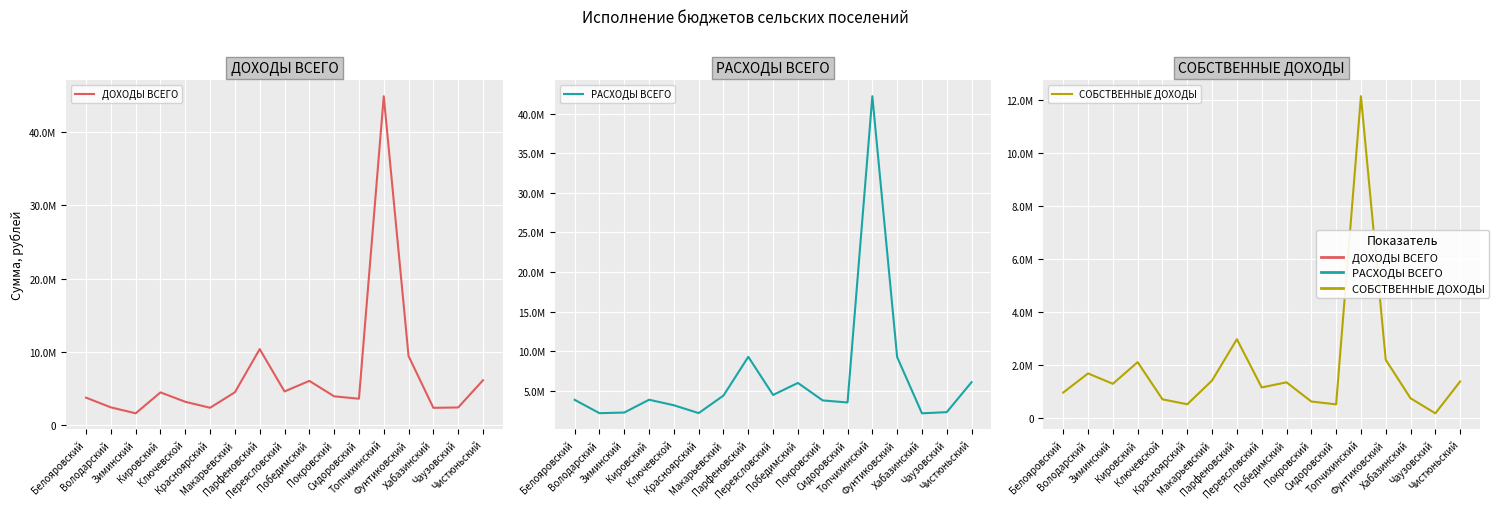

Between Зиминский and Переясловский, which series saw the biggest shift?

ДОХОДЫ ВСЕГО